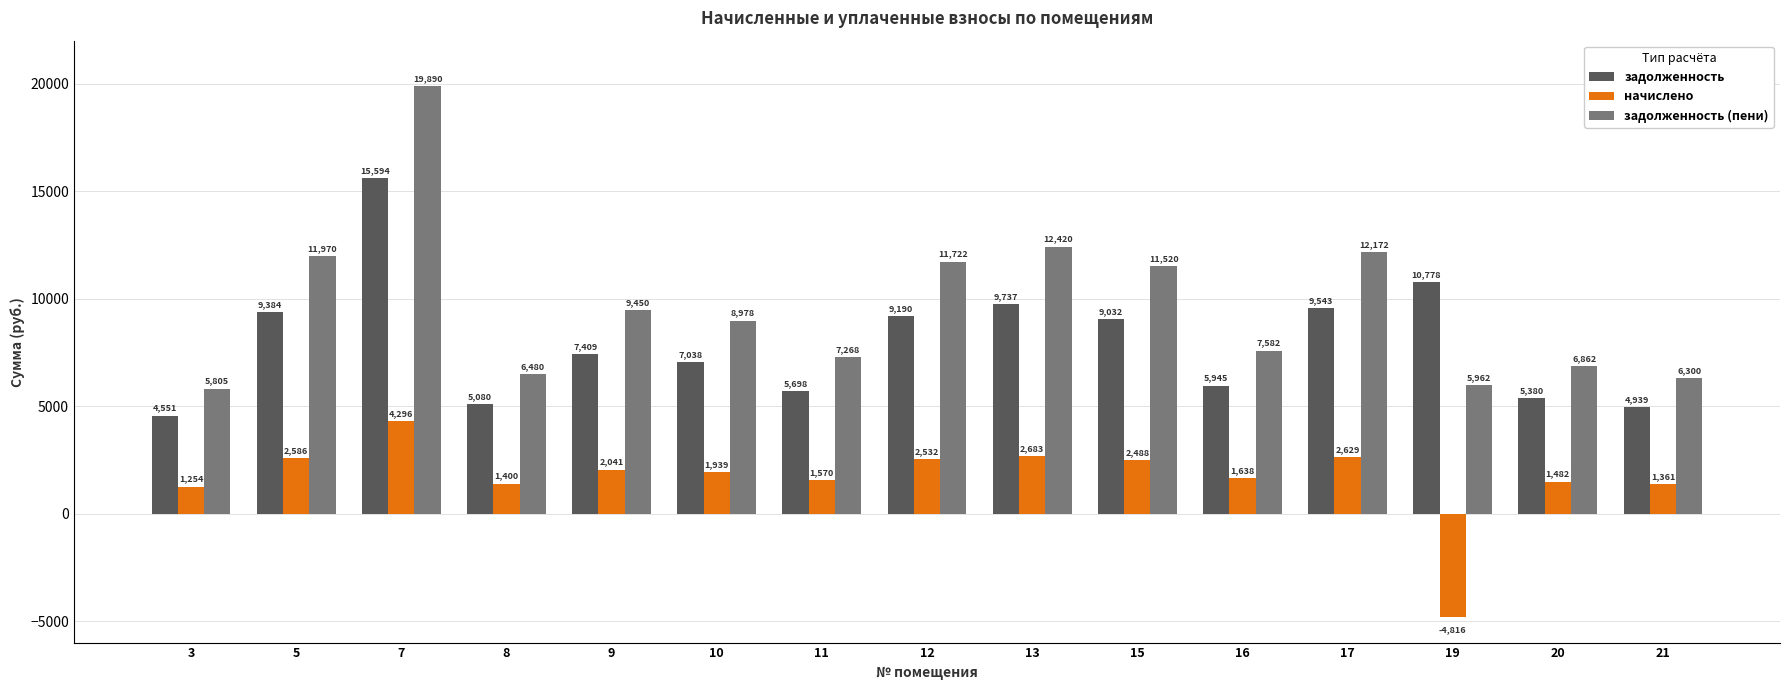

What is the smallest value displayed?

-4815.5